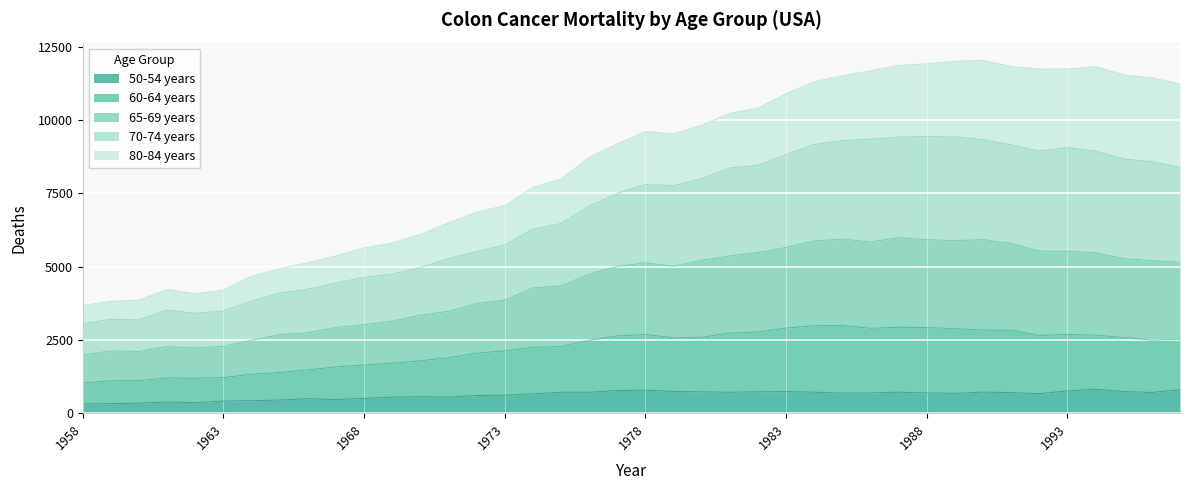

What is the minimum value for 50-54 years?

317